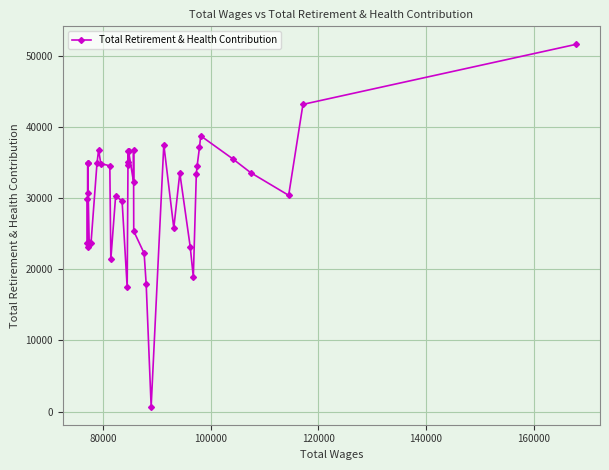

What is the value of the 9th point from the left?

34850